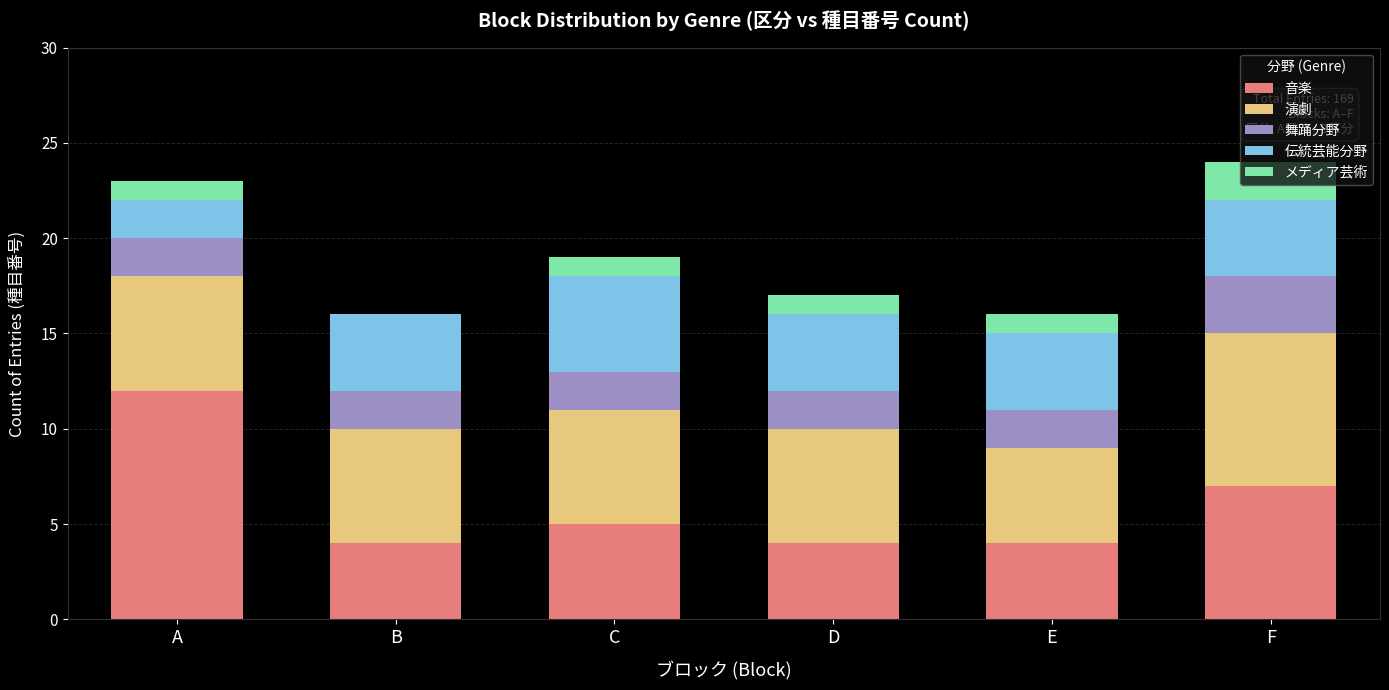

What is the maximum value for 音楽?

12